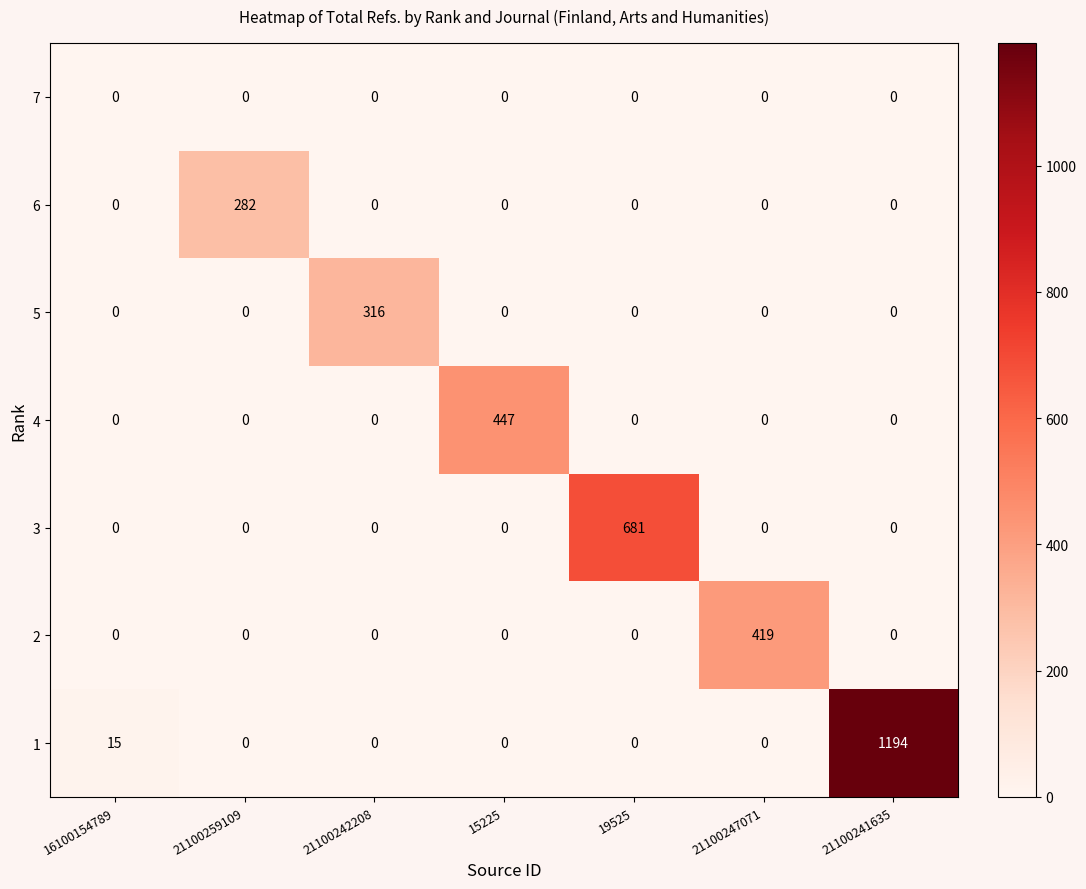

The value of 7 at 21100242208 is 0. True or false?

True